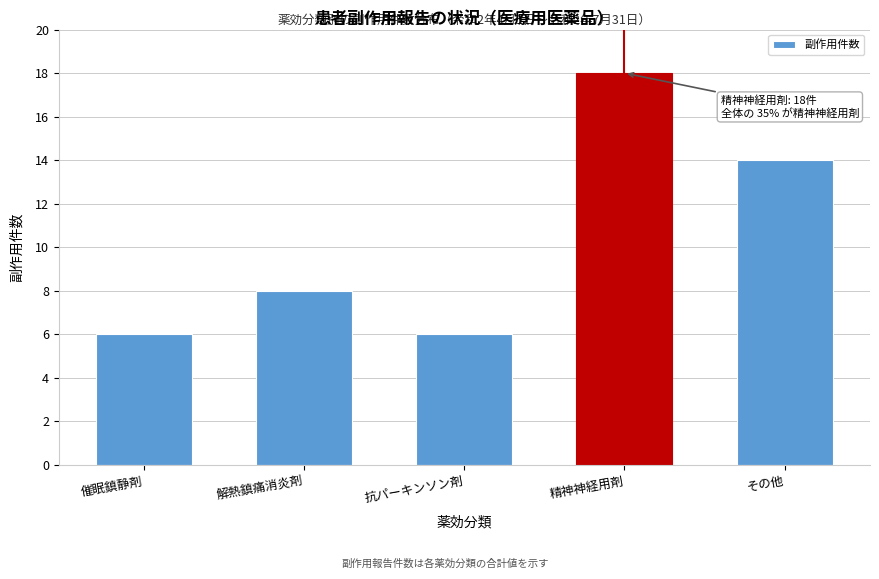

Reading left to right, extract all data points from this chart.

6	8	6	18	14